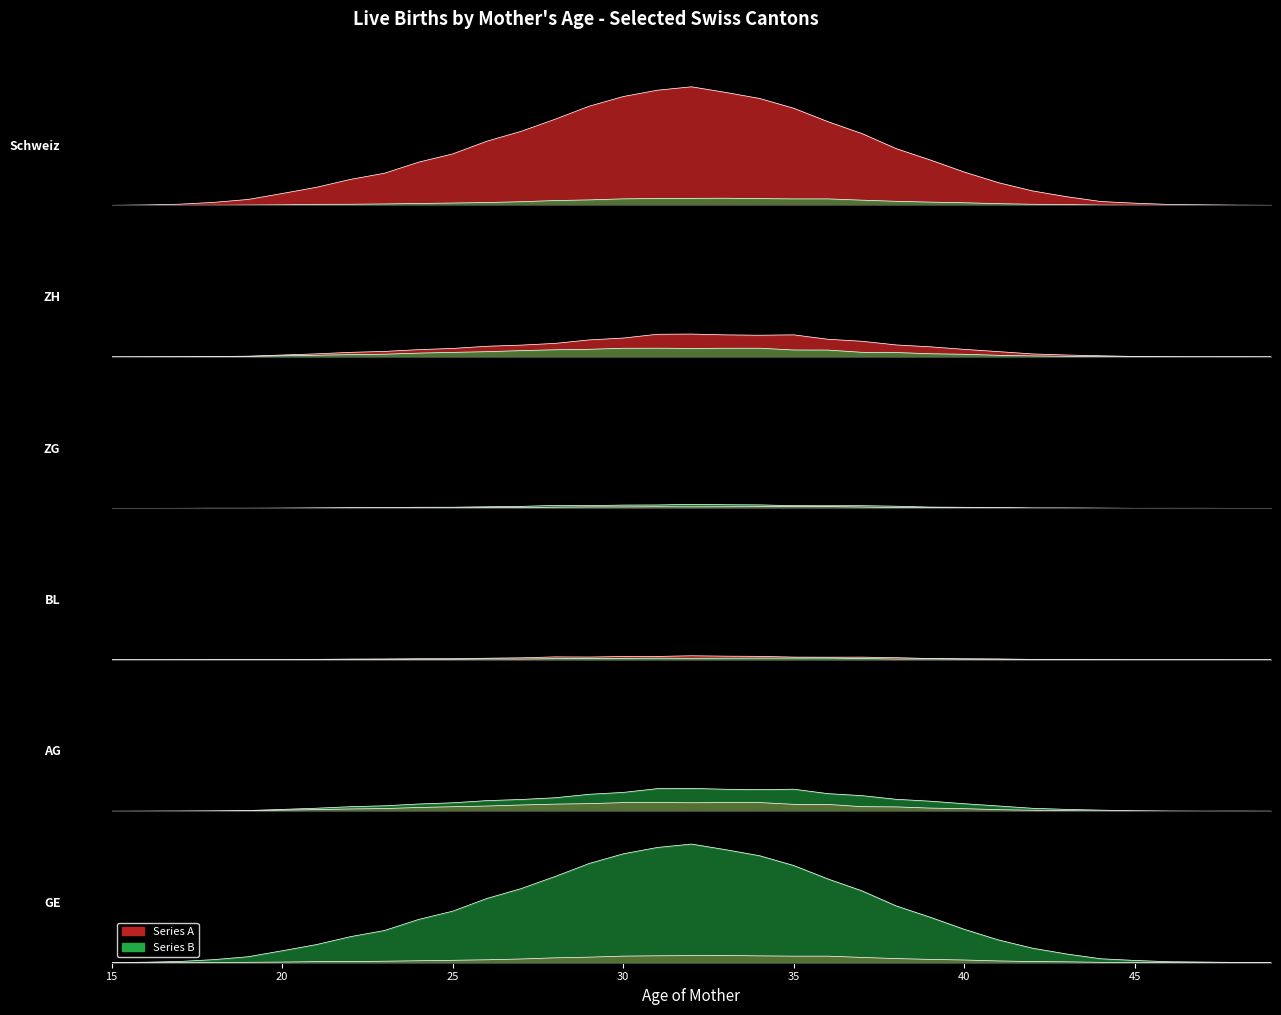

Rank the categories by ZG value from lowest to highest.

15, 16, 17, 18, 45, 46, 48, 49, 19, 20, 47, 44, 21, 42, 43, 22, 23, 25, 41, 24, 40, 27, 38, 26, 39, 28, 37, 29, 30, 32, 33, 31, 34, 35, 36